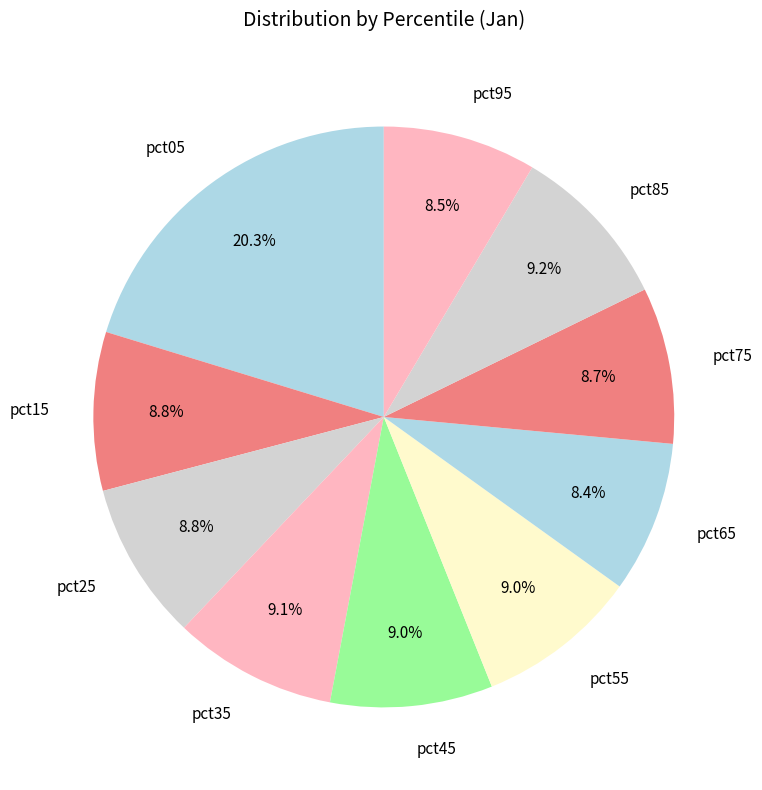

What percentage is the pct85 slice, to the nearest percent?

9%